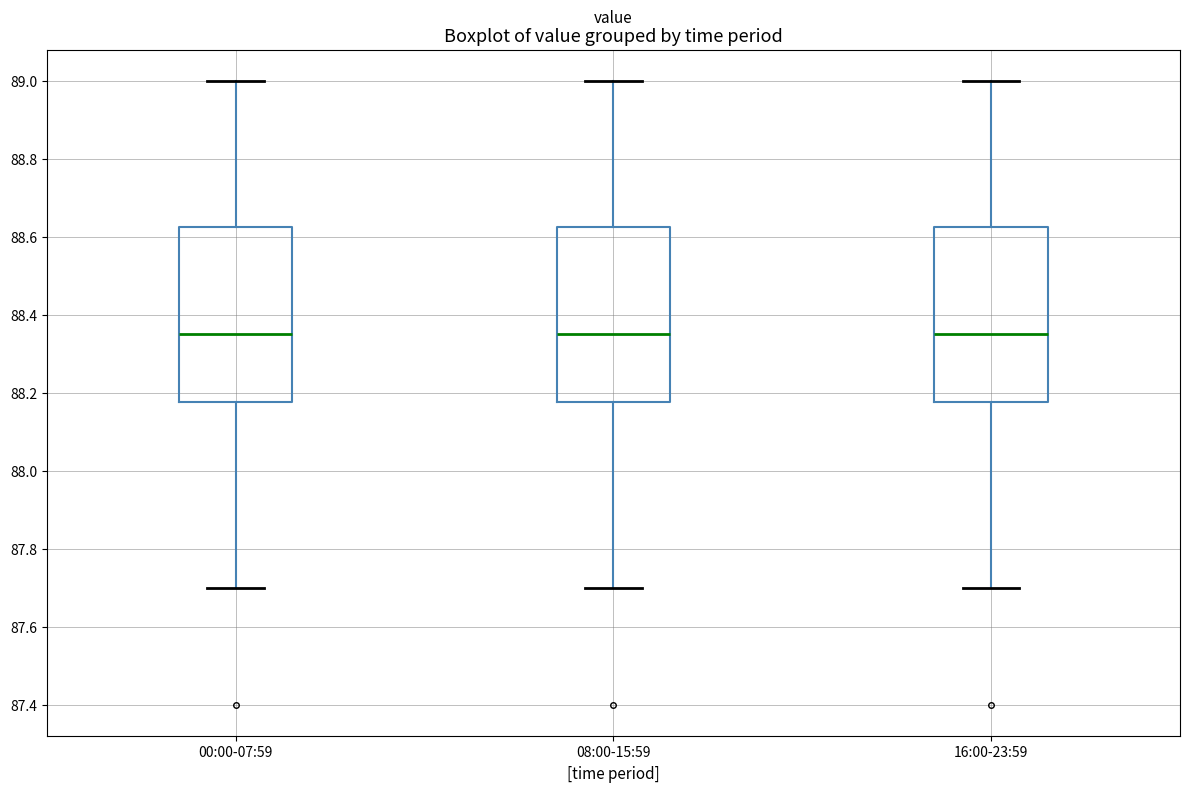

Reading left to right, transcribe this box plot: for each box, give where its median line is, the range the box spans, and where its two whiskers end, as read against the y-axis. The values are not printed on the chart, so give them approximately, as read against the axis.

00:00-07:59: median 88.36, box 88.18 to 88.62, whiskers 87.70 to 89.00
08:00-15:59: median 88.36, box 88.18 to 88.62, whiskers 87.70 to 89.00
16:00-23:59: median 88.36, box 88.18 to 88.62, whiskers 87.70 to 89.00